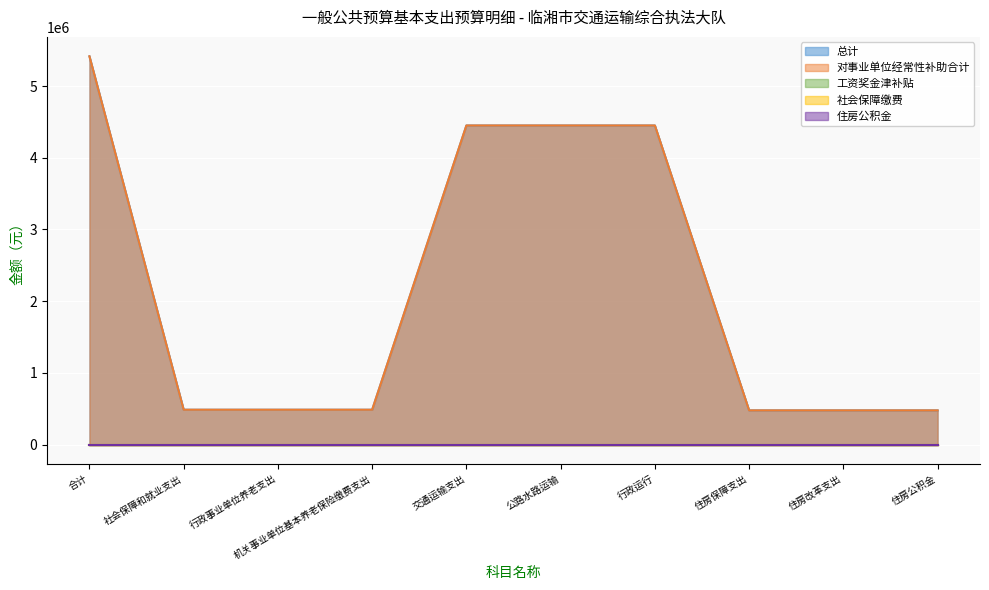

At which label is 对事业单位经常性补助合计 closest to 2946360?

交通运输支出